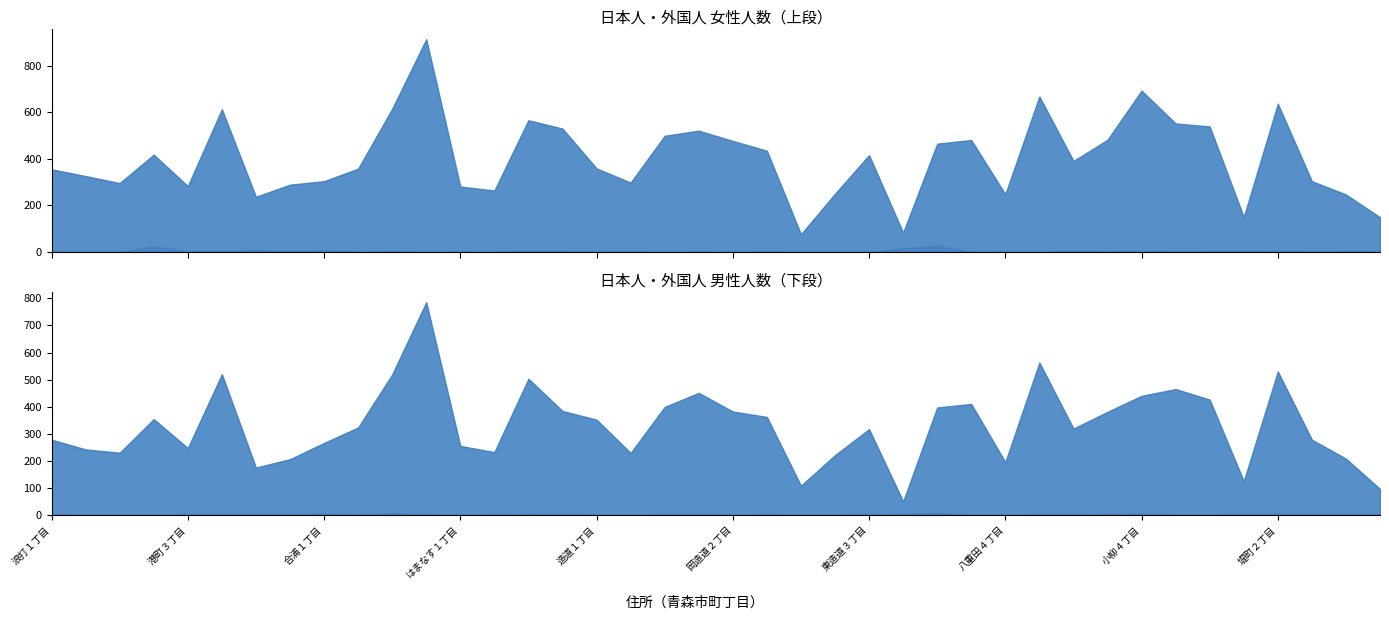

What value does the 日本人女性人数〔人〕 series have at 堤町１丁目, to the nearest 50?

150